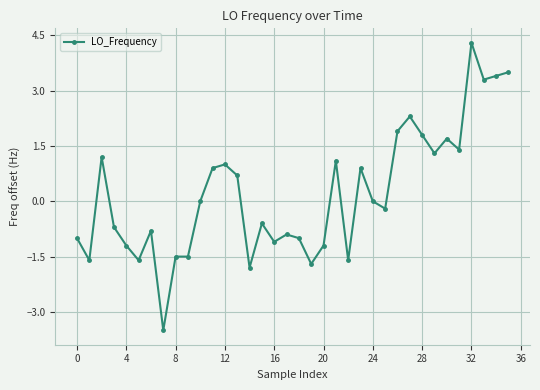

What is the greatest value displayed?

4.3